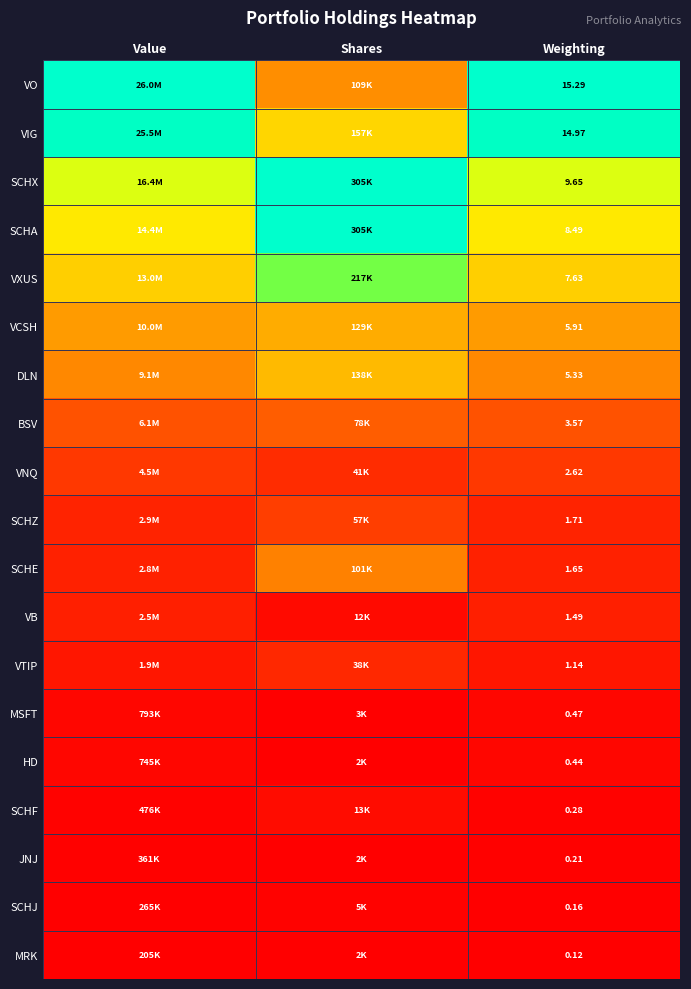

Which has a higher value, Value or Weighting?

Value